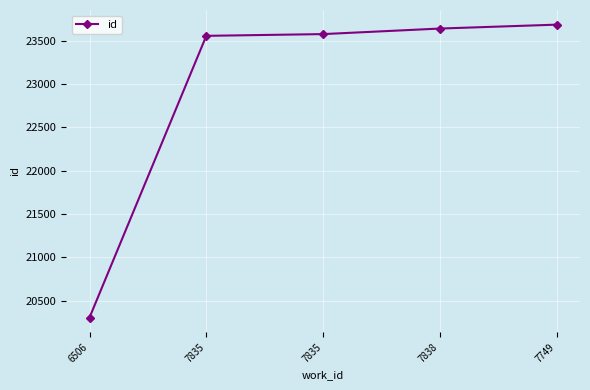

How many lines are shown in the chart?

1